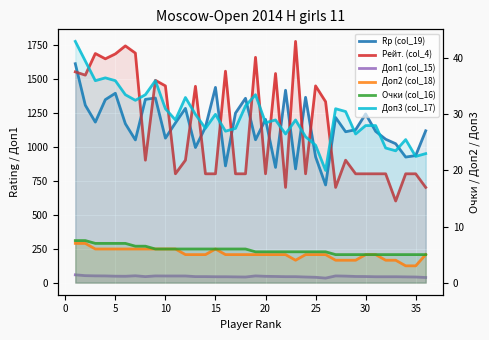

True or false: Rp (col_19) has more than 0 points higher than both neighbors.

True